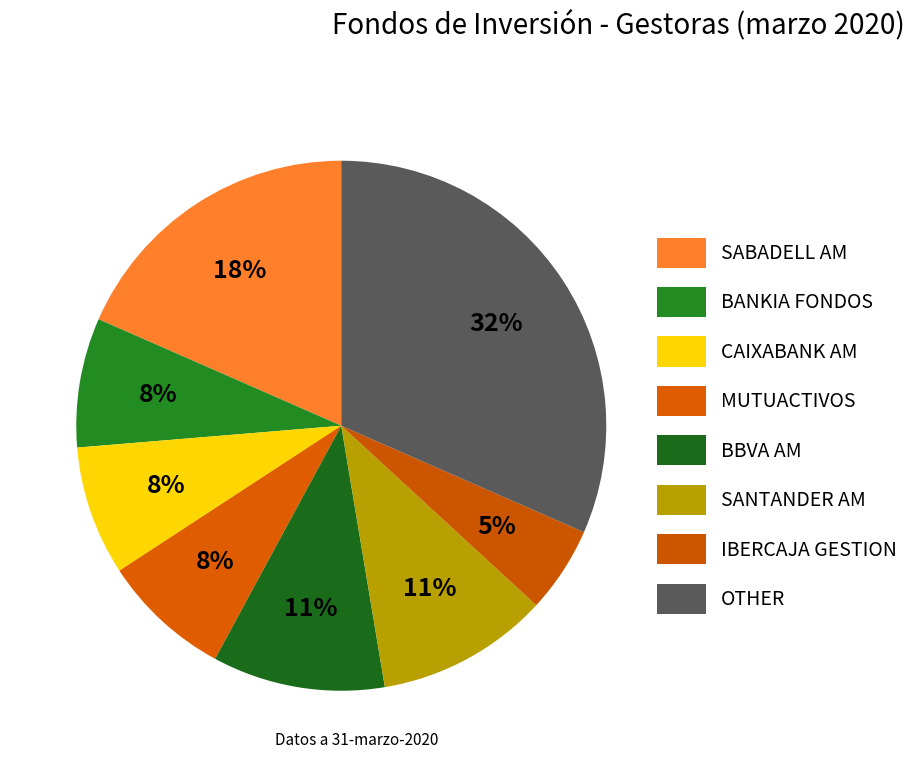

Is there any slice that represents more than half of the pie?

No